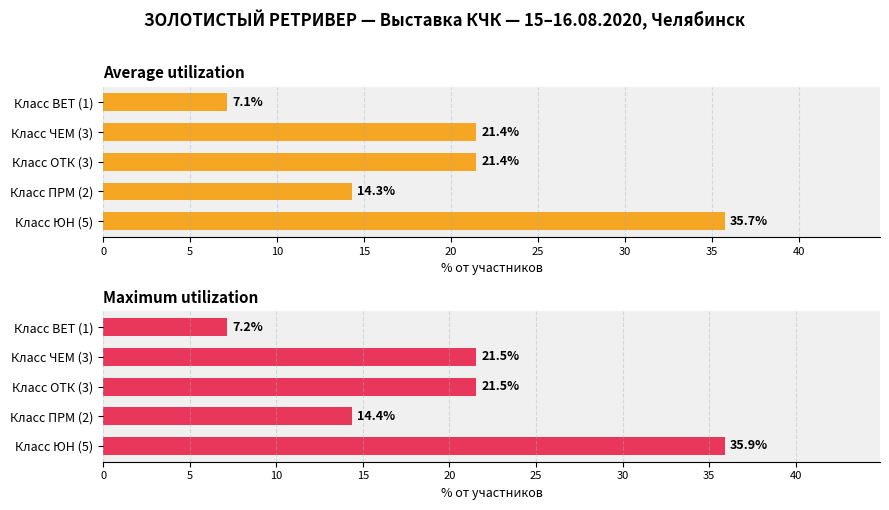

What is the value of the Maximum utilization bar at the 2nd from the left?

14.4